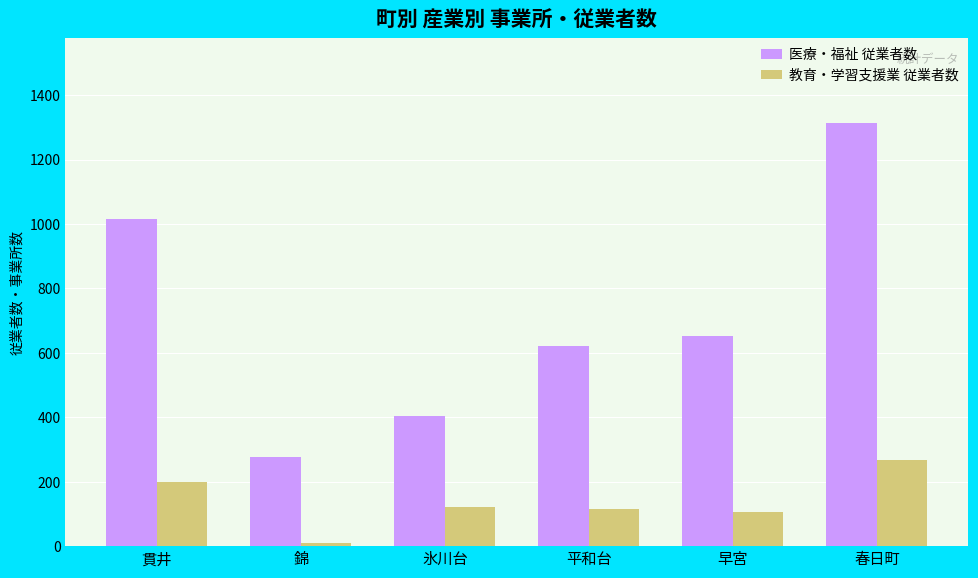

List the series in order of their peak value, lowest first.

教育・学習支援業 従業者数, 医療・福祉 従業者数